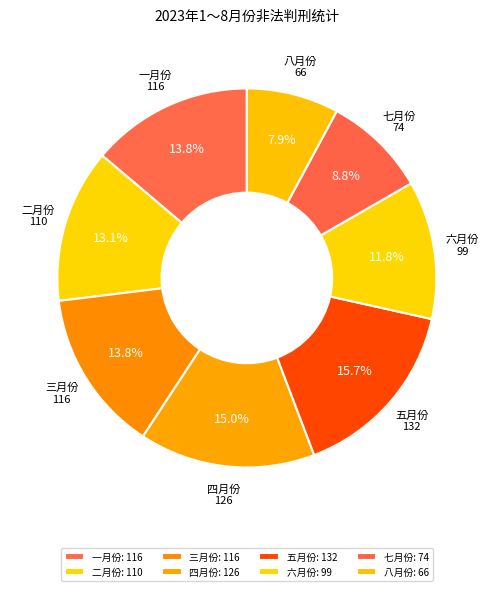

True or false: 三月份 accounts for 14% of the total.

True